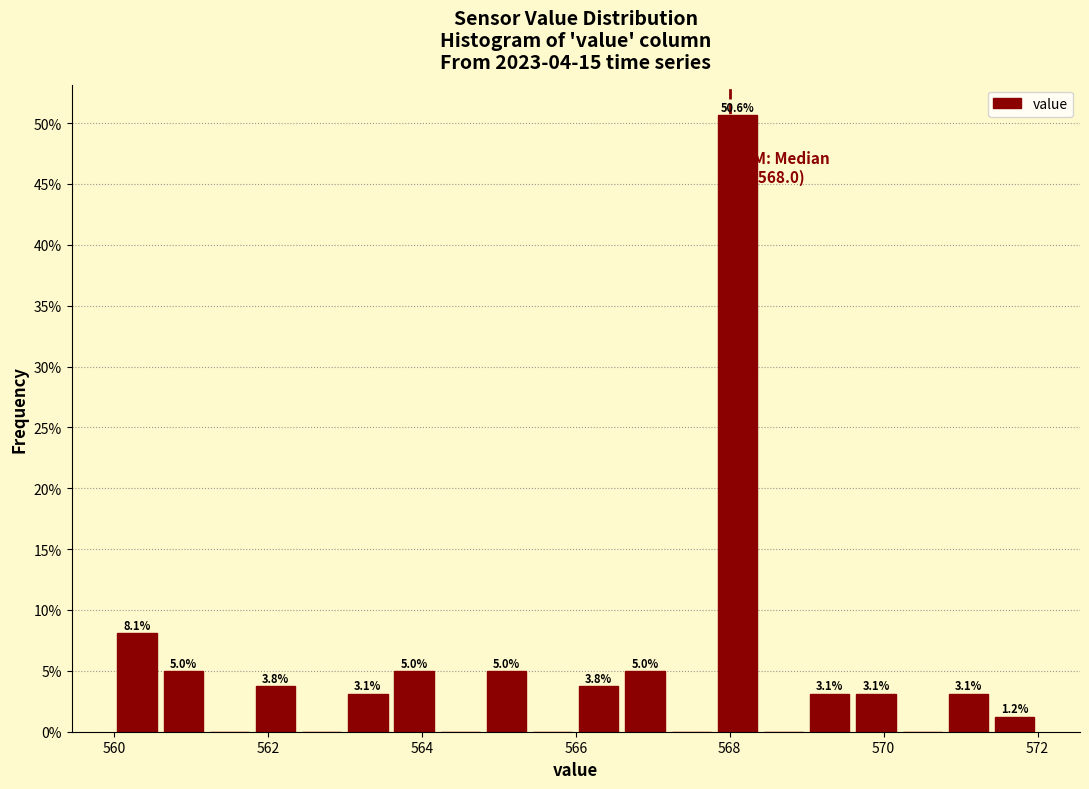

Read against the x-axis, roughly where is the centre of the tallest bar?

568.2